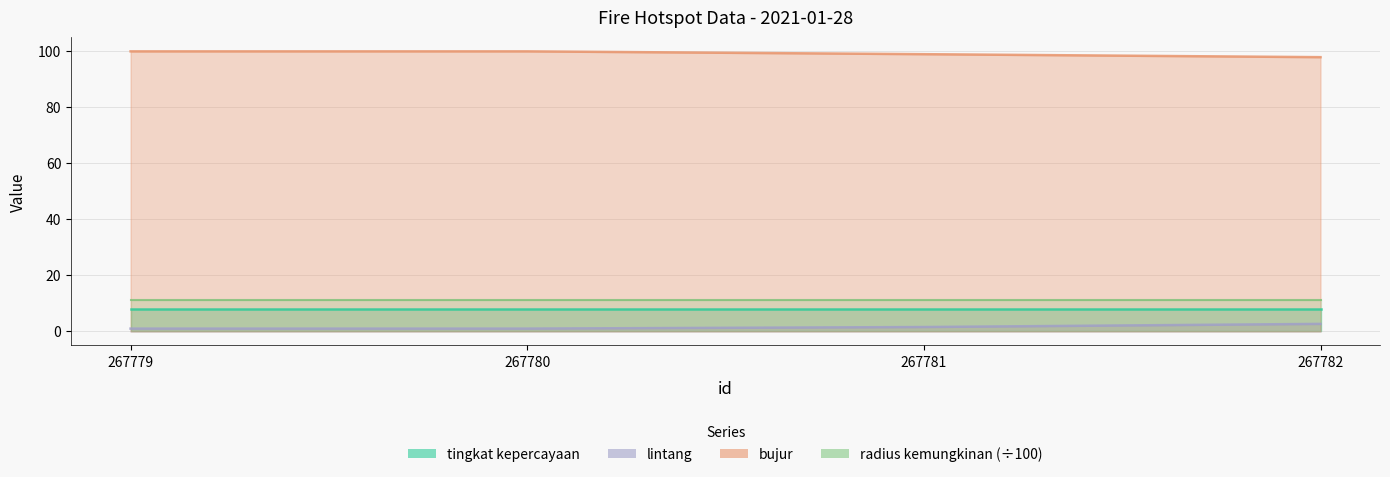

What is the highest value of the bujur series?

99.8